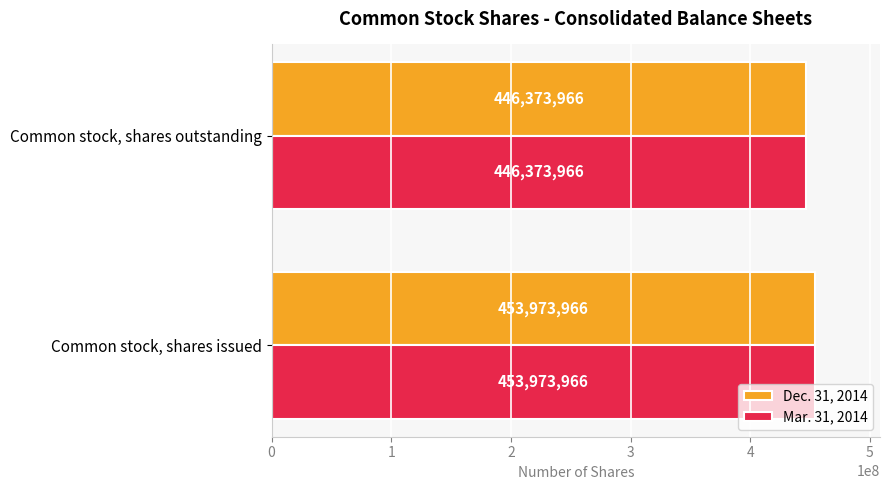

What is the approximate value of Dec. 31, 2014 at Common stock, shares outstanding?

446373966